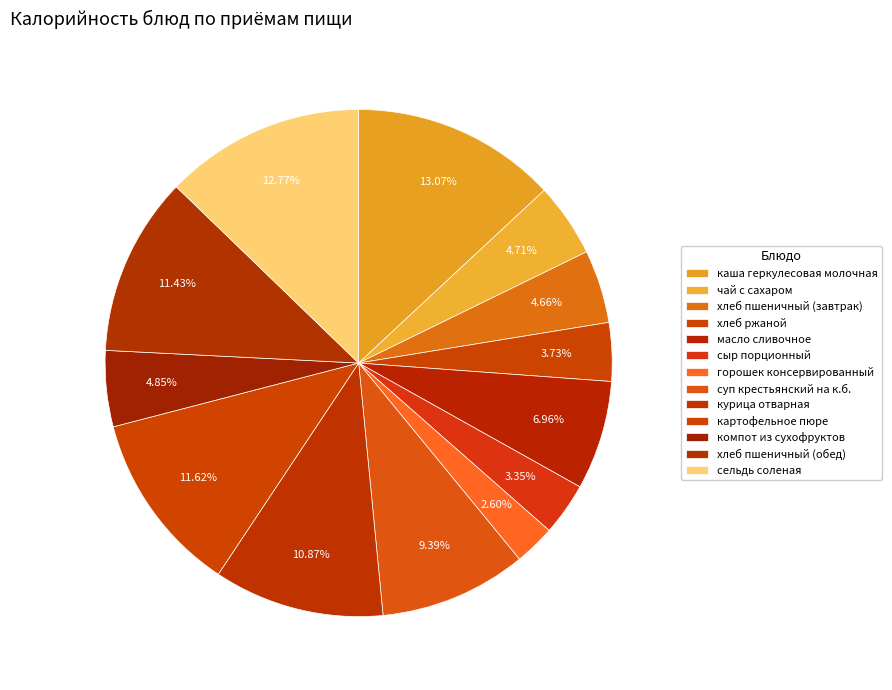

The компот из сухофруктов slice represents 5% of the pie. True or false?

True